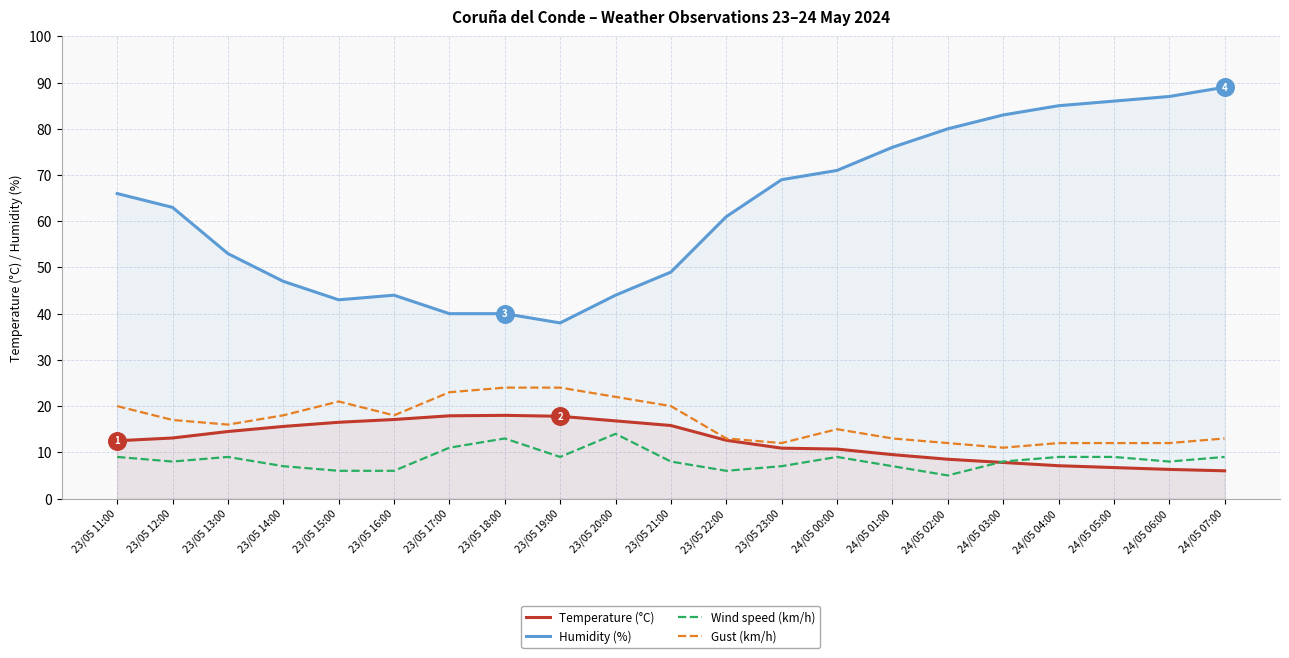

Is the value of Wind speed (km/h) at 24/05 07:00 greater than the value of Gust (km/h) at 23/05 18:00?

No